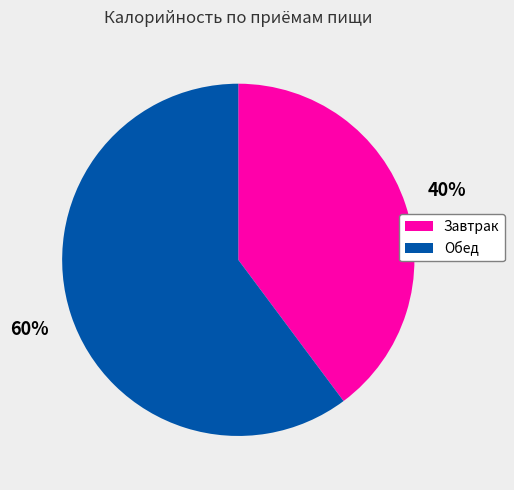

What is the largest slice in the pie chart?

Обед